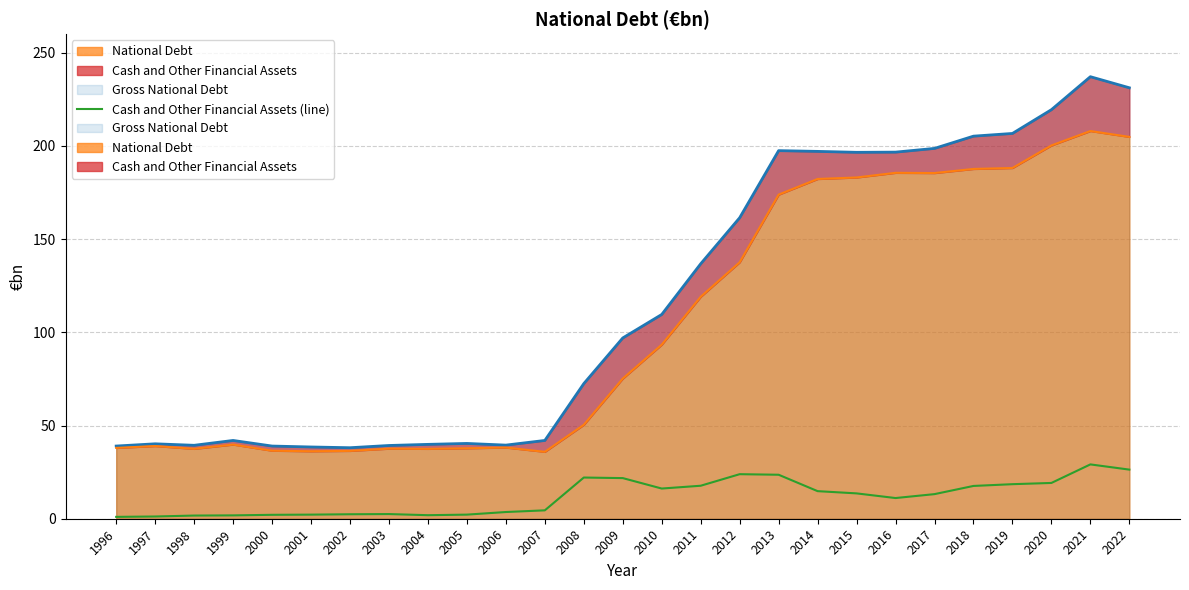

List the labels in order of value, smallest first.

1996, 1997, 1998, 1999, 2004, 2000, 2001, 2005, 2002, 2003, 2006, 2007, 2016, 2017, 2015, 2014, 2010, 2018, 2011, 2019, 2020, 2009, 2008, 2013, 2012, 2022, 2021